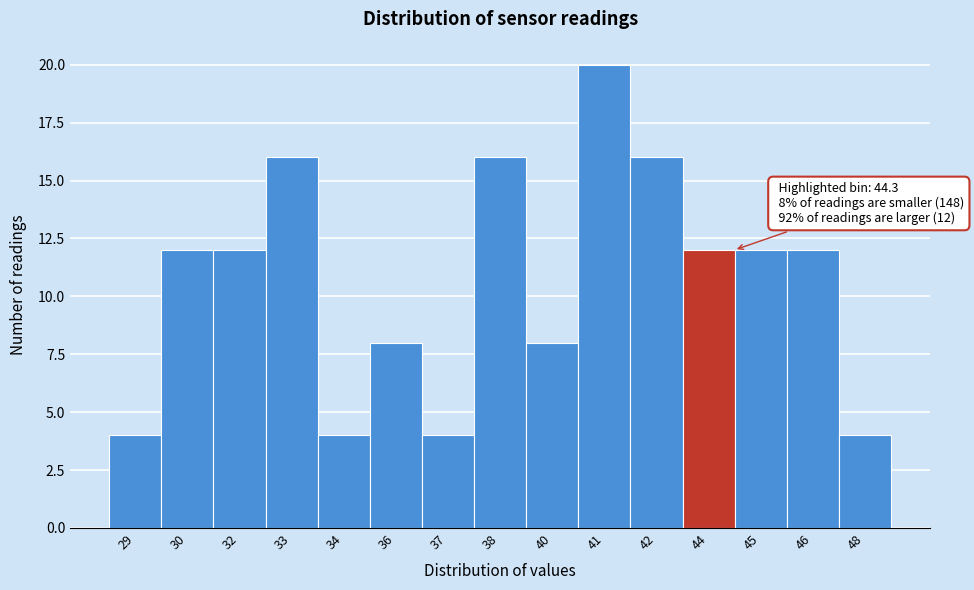

Reading right to left, list all the values displayed in this chart.

48=4	46=12	45=12	44=12	42=16	41=20	40=8	38=16	37=4	36=8	34=4	33=16	32=12	30=12	29=4